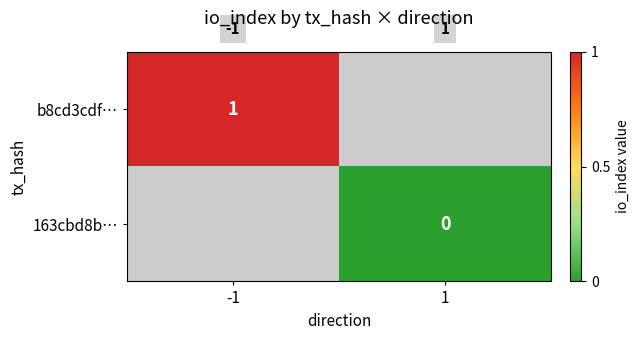

Is the value of b8cd3cdf… at -1 greater than the value of 163cbd8b… at 1?

Yes